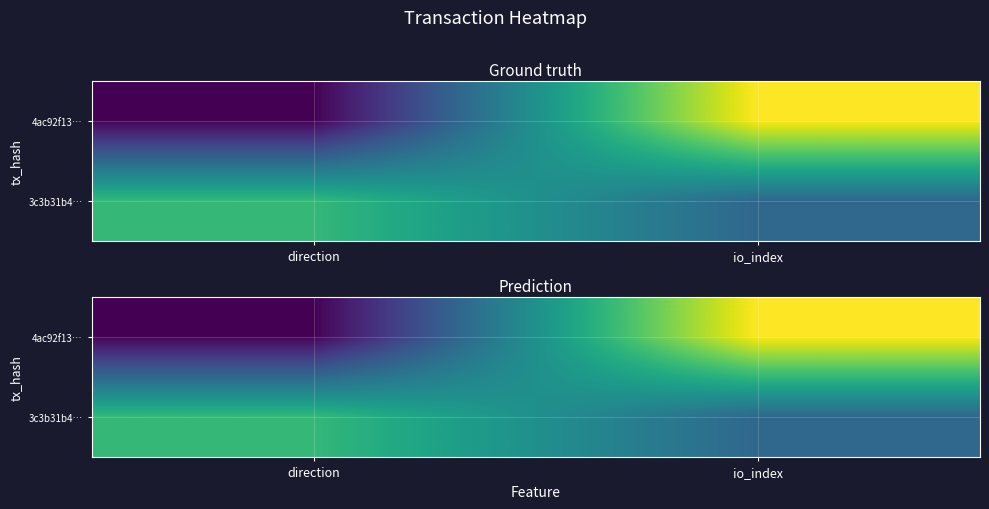

Which series has the largest total across all categories?

4ac92f13…